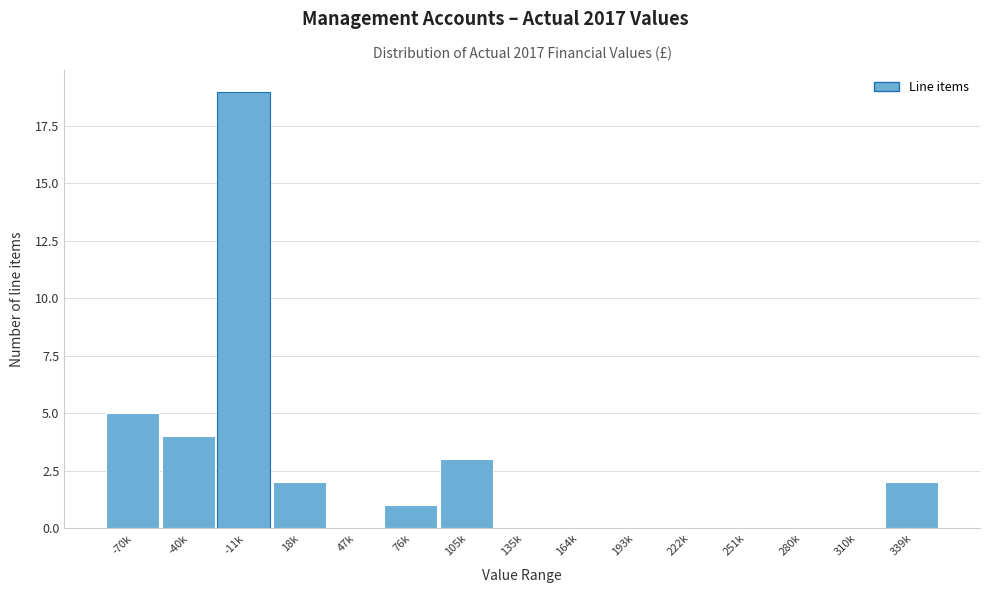

Reading right to left, list all the values displayed in this chart.

339k=2	310k=0	280k=0	251k=0	222k=0	193k=0	164k=0	135k=0	105k=3	76k=1	47k=0	18k=2	-11k=19	-40k=4	-70k=5